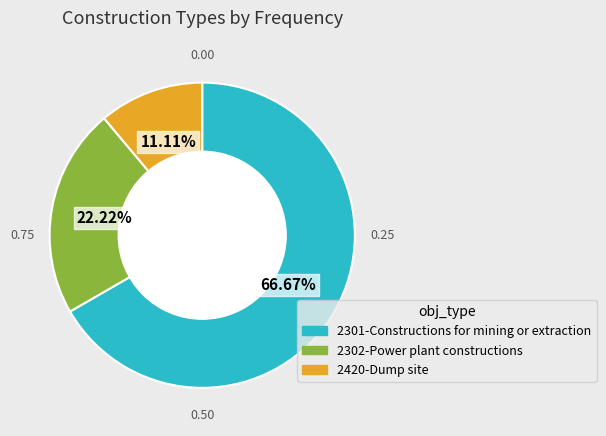

Count the number of slices in the pie.

3